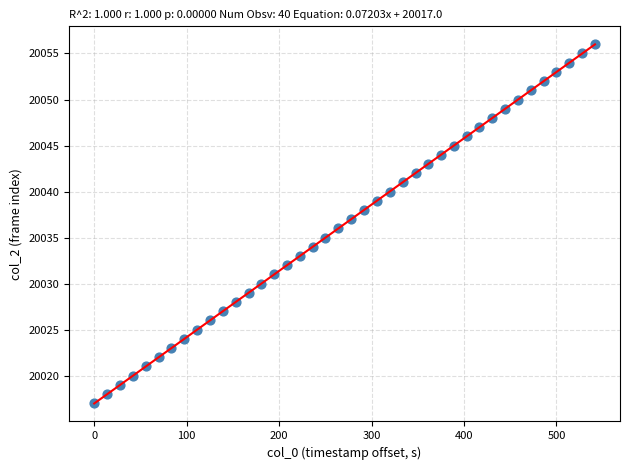

What is the range of Y values (max minus min)?

39